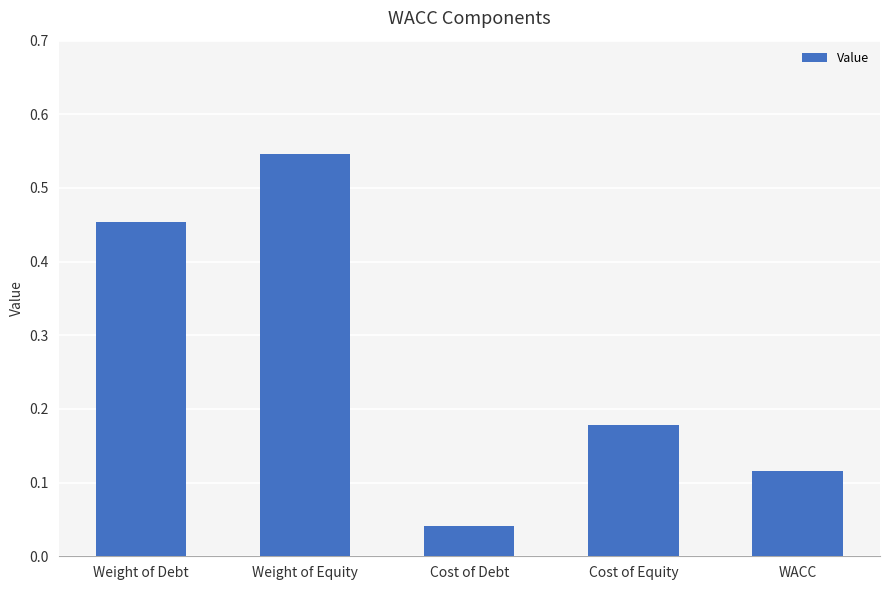

What position from the right is Weight of Debt?

5